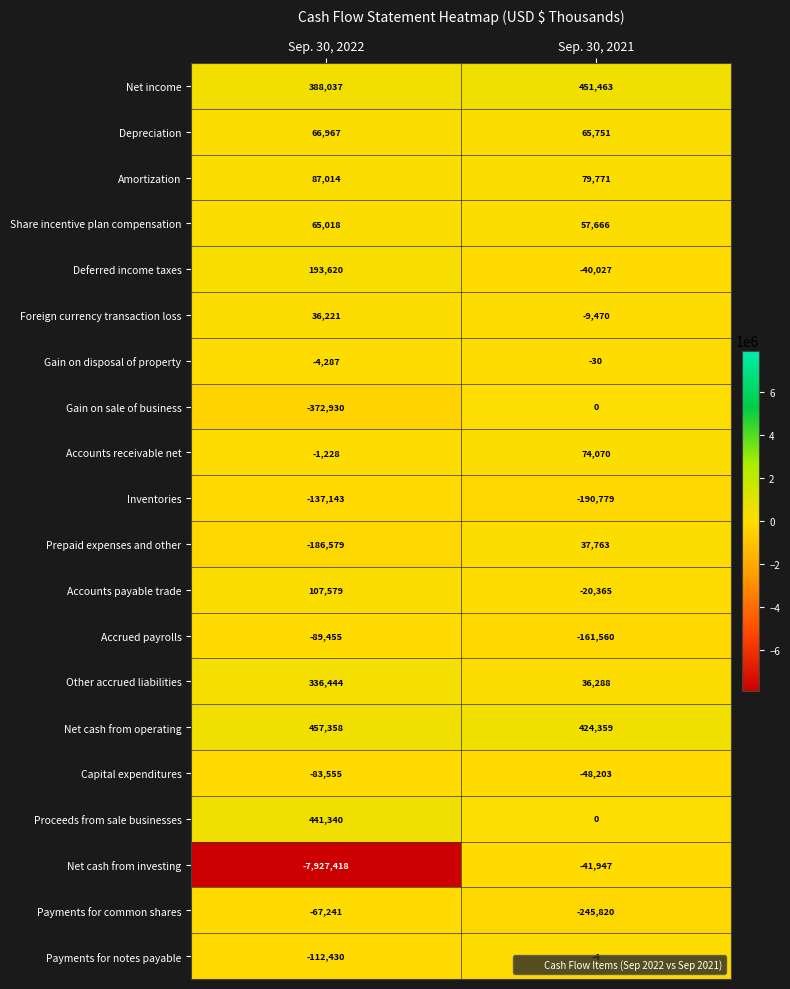

Rank the categories by Foreign currency transaction loss value from highest to lowest.

Sep. 30, 2022, Sep. 30, 2021